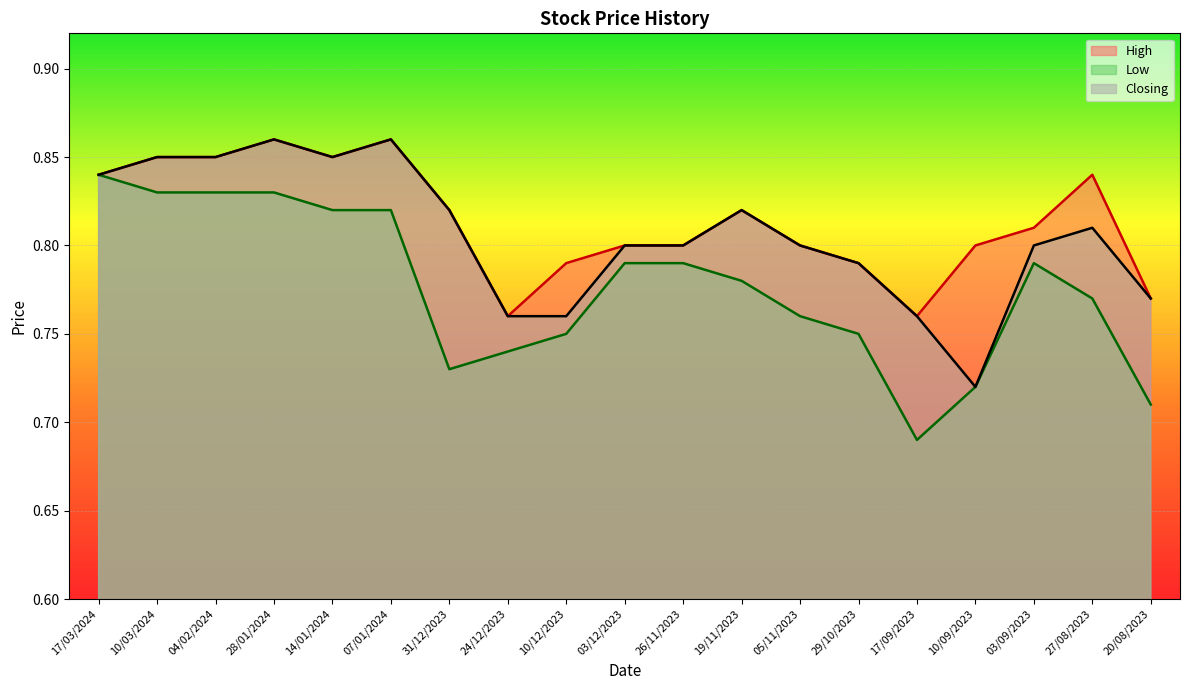

Is the value of Low at 29/10/2023 greater than the value of High at 28/01/2024?

No